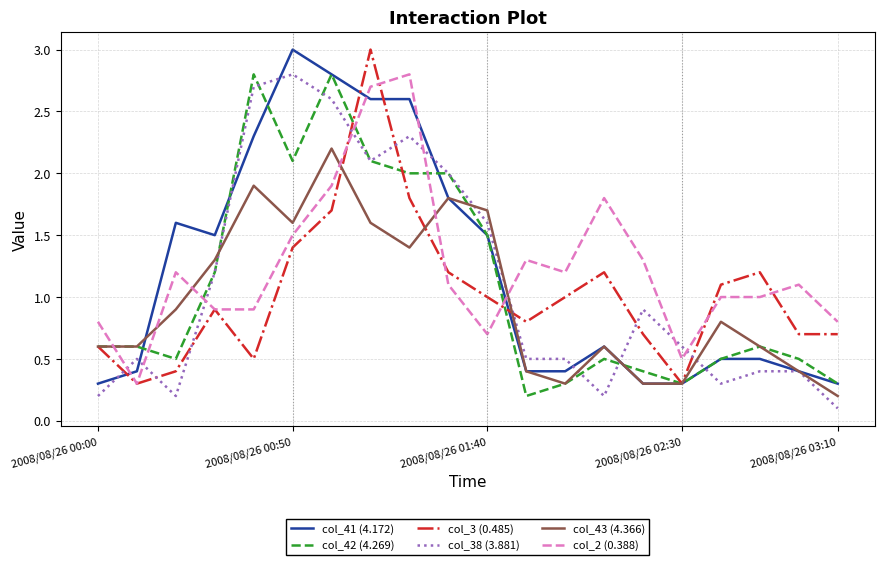

What is the maximum value shown in the chart?

3.0